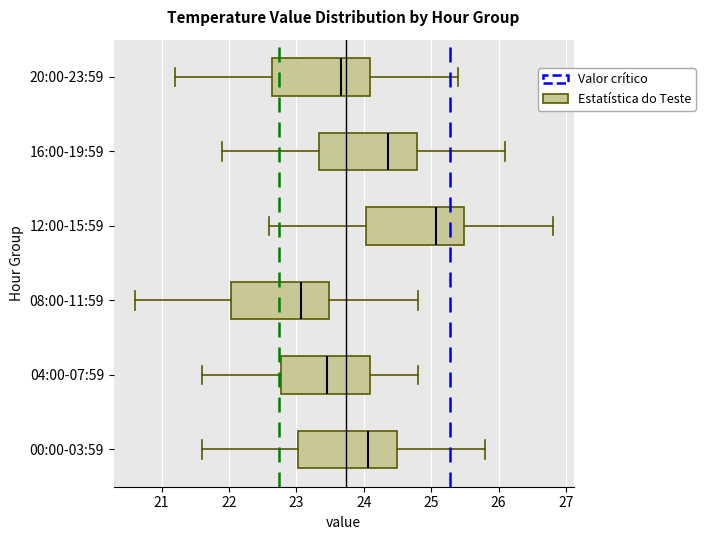

Where is the right edge of the box for 04:00-07:59 on the x-axis? The values are not printed on the chart, so give them approximately, as read against the axis.

24.1